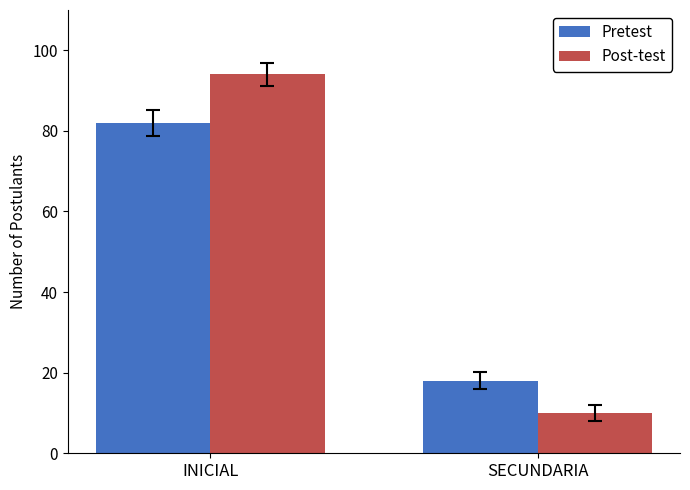

How many data points in Post-test are less than 94?

1